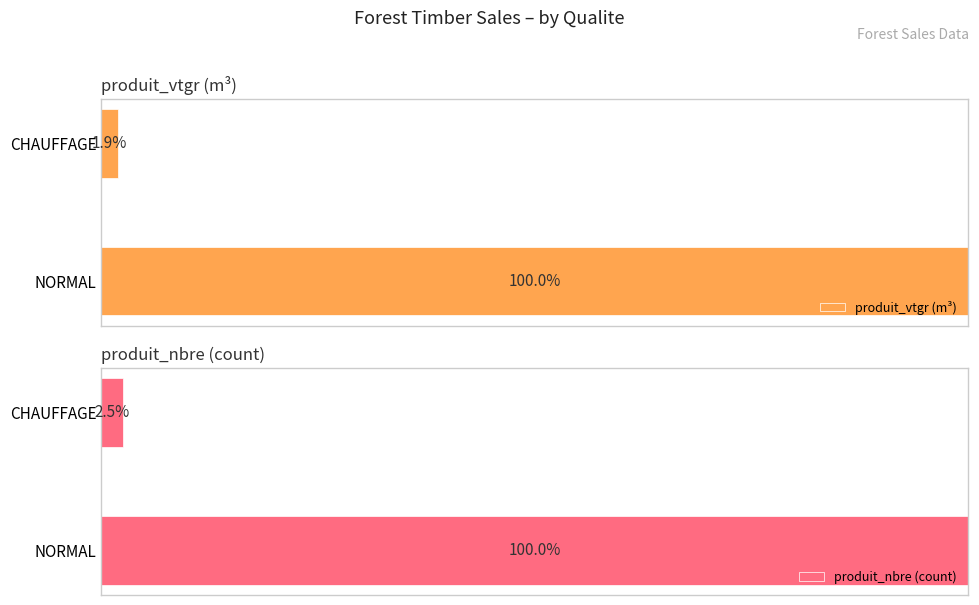

How many values in the produit_vtgr (m³) series are below 100?

1